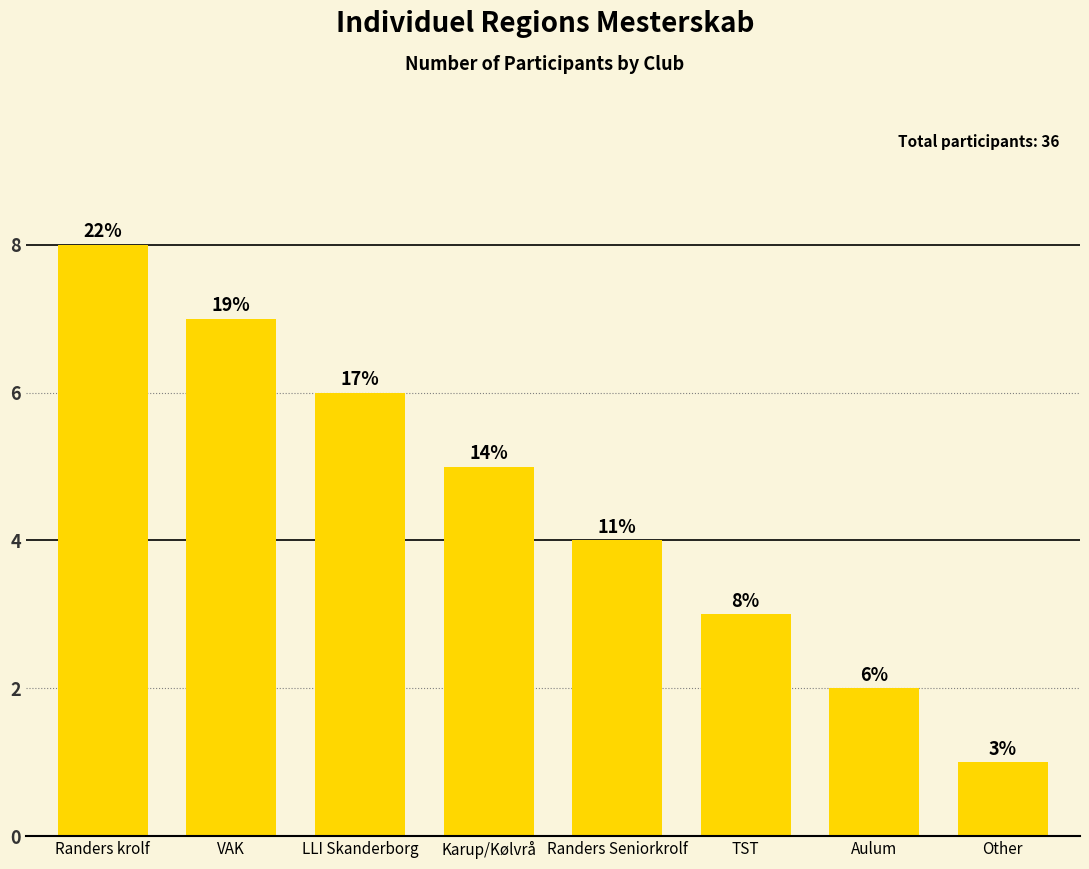

Does the chart contain stacked bars?

No